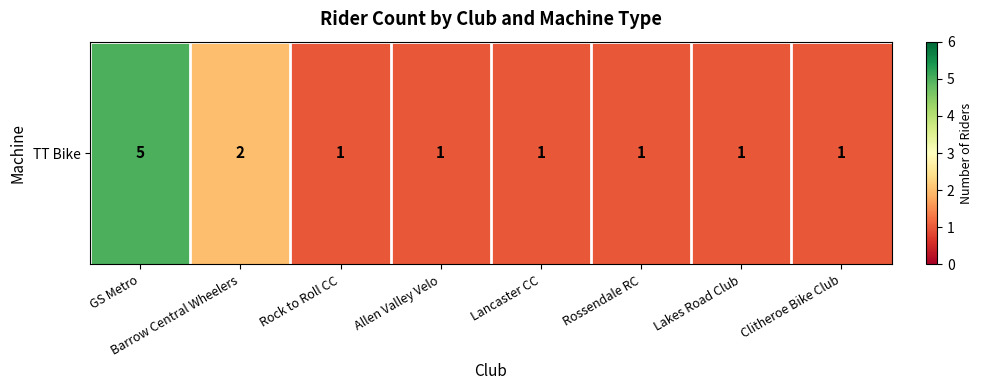

Count the values in the range 1 to 2.

7